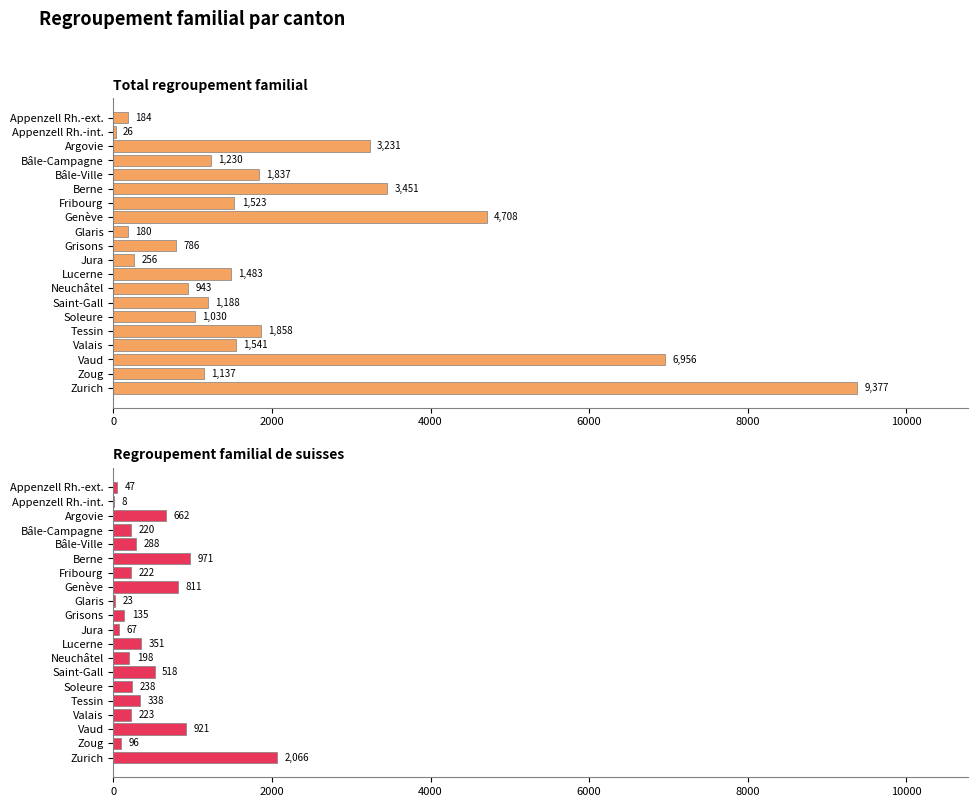

What are all the series names shown in the legend?

Total regroupement familial, Regroupement familial de suisses